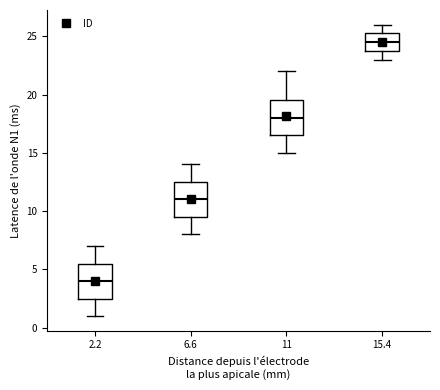

Which box's median line is the lowest?

2.2